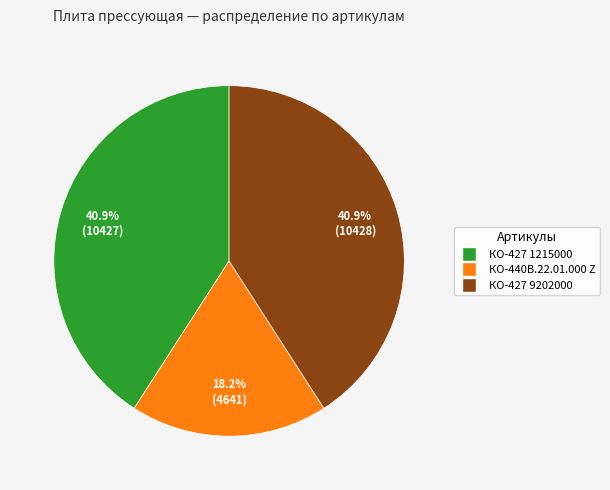

Is there a majority slice in this chart?

No